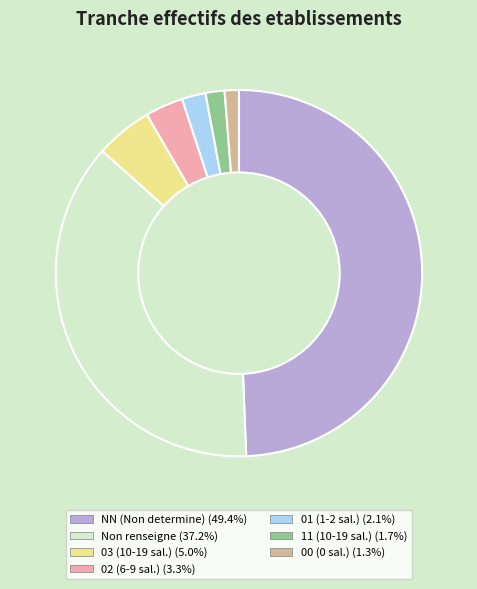

Approximately how many times larger is the value at 02 (6-9 sal.) (3.3%) compared to 01 (1-2 sal.) (2.1%)?

1.6